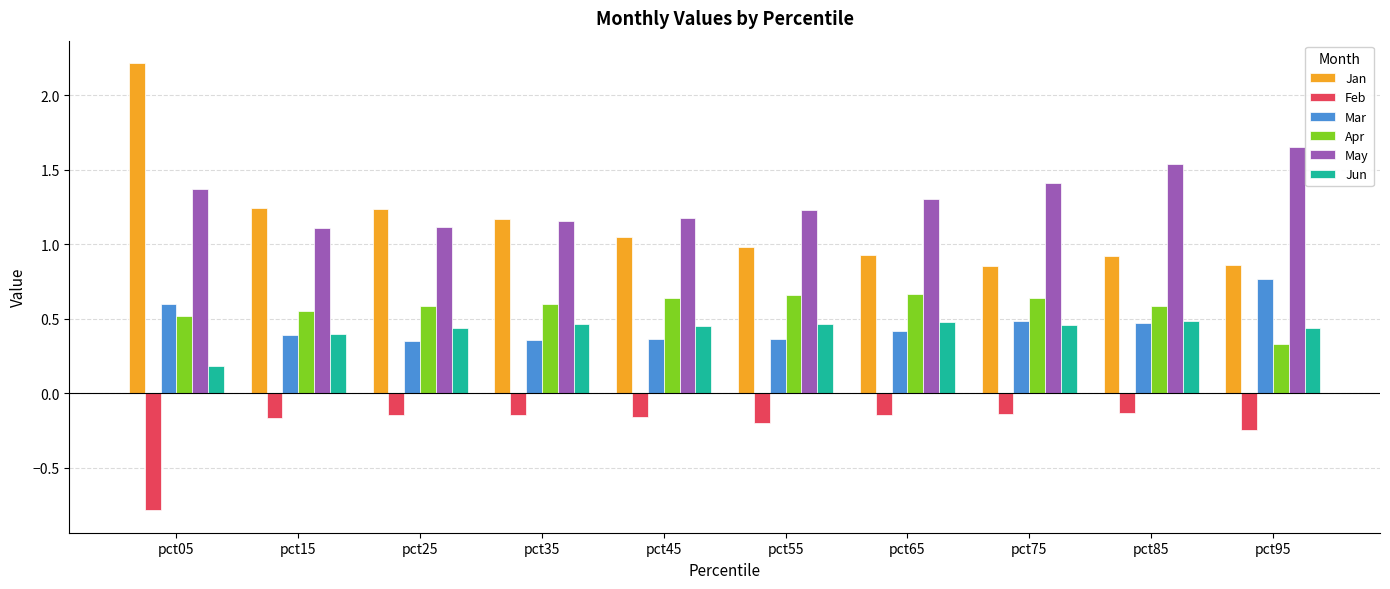

What is the sum of all Apr values?

5.8